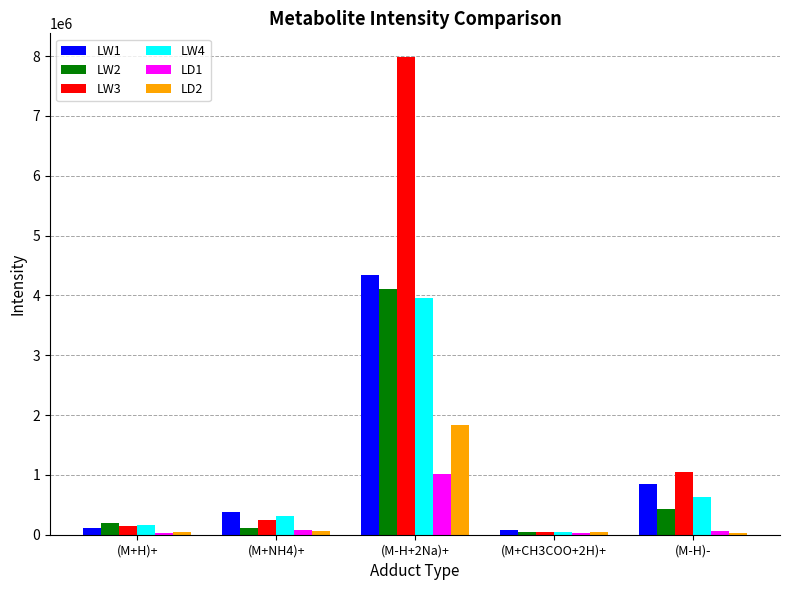

Is it true that LD2 equals 45737.1 at (M+H)+?

True